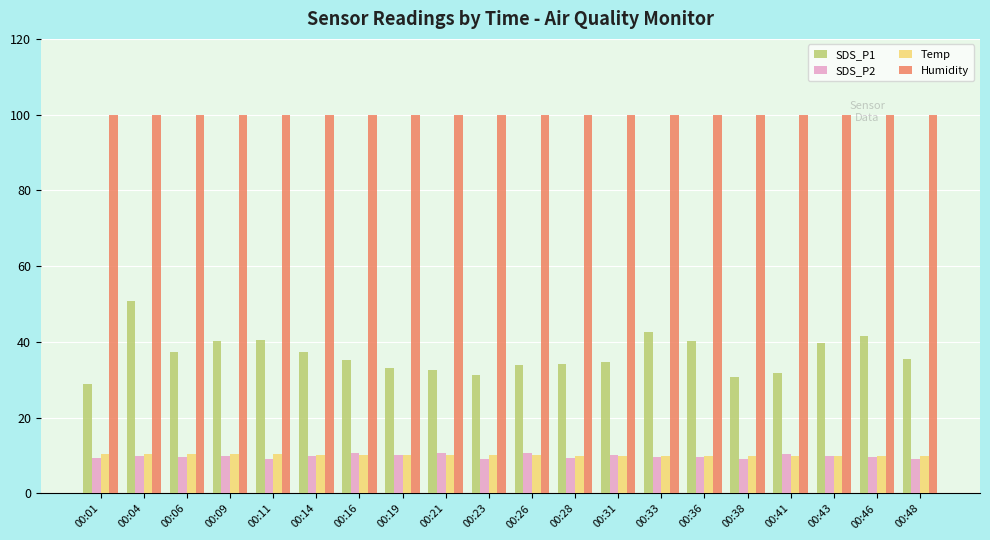

What is the total value across all series at 00:01?

148.5